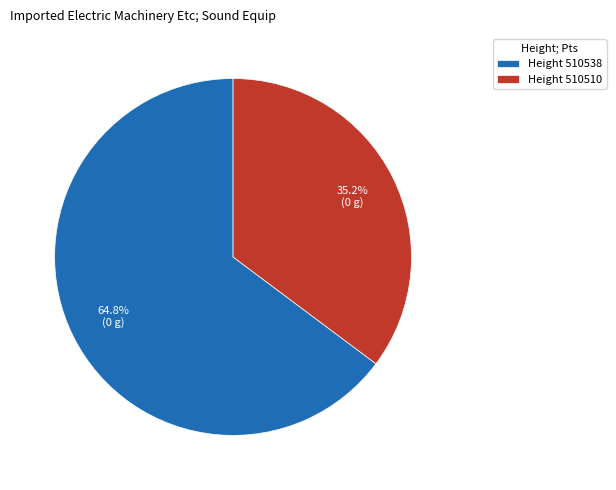

How many slices are in this pie chart?

2